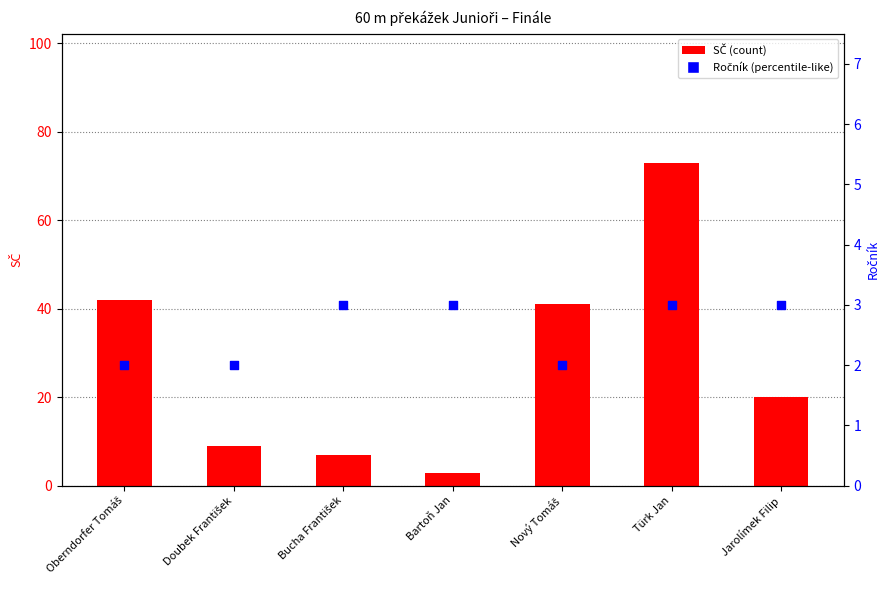

What is the total value across all series at Bartoň Jan?

6